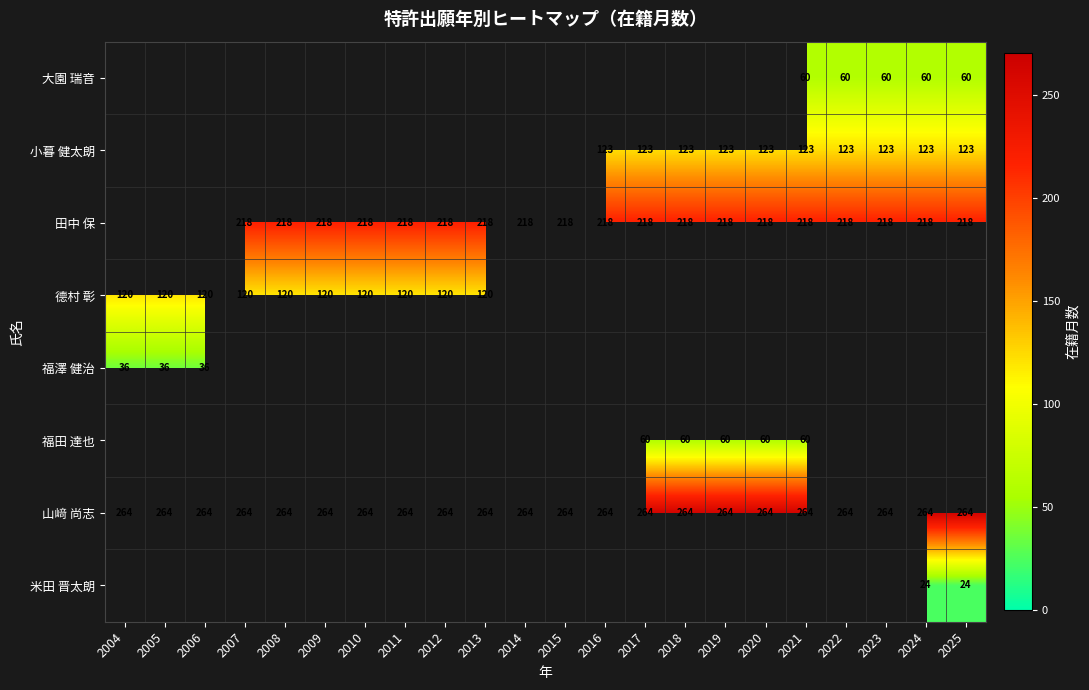

What is the minimum value for 山﨑 尚志?

264